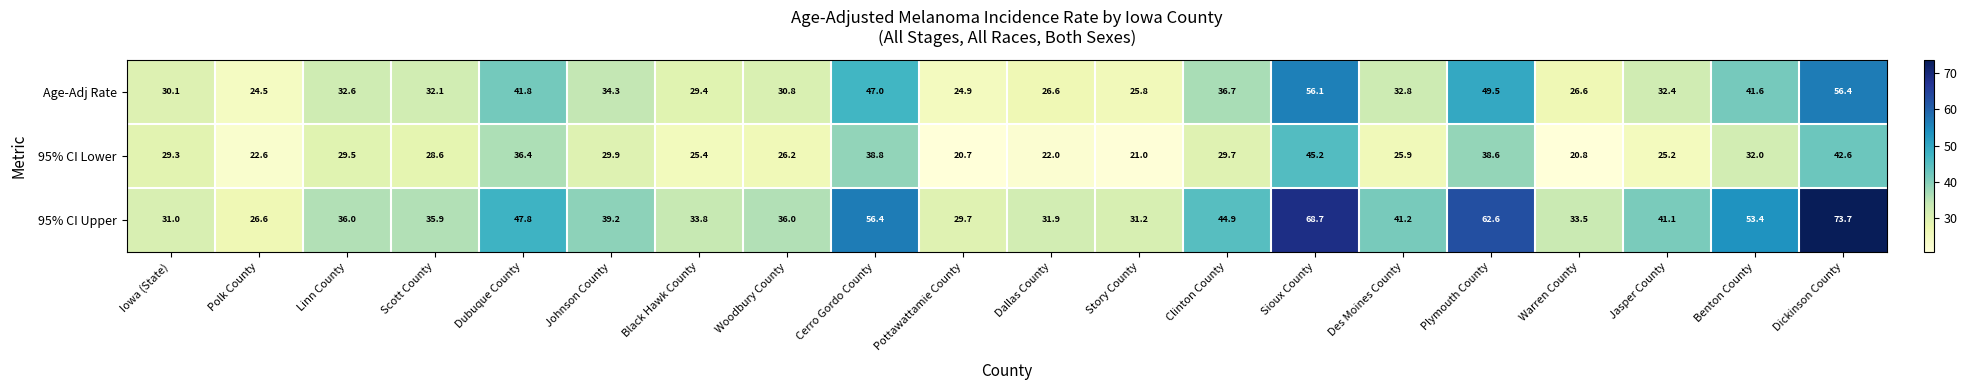

How many distinct data groups are displayed?

3